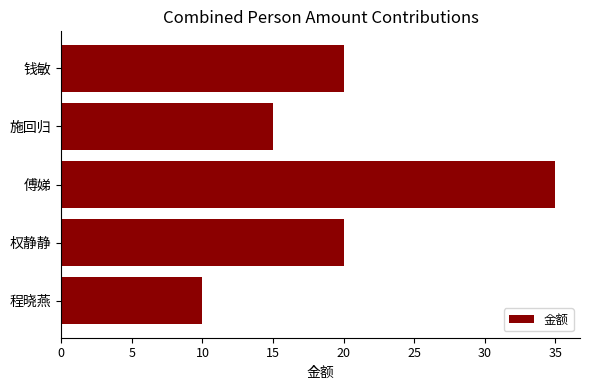

The value at 钱敏 is 20. True or false?

True